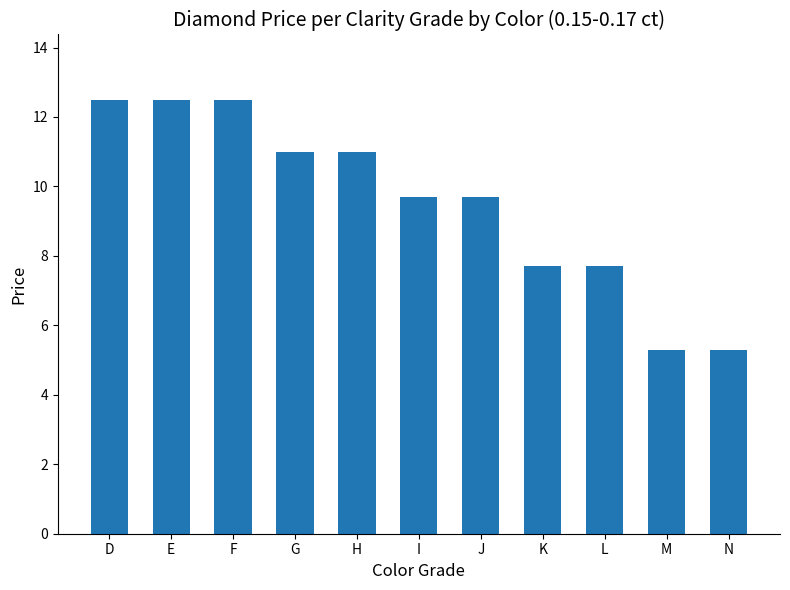

What is the sum of all values?

104.9